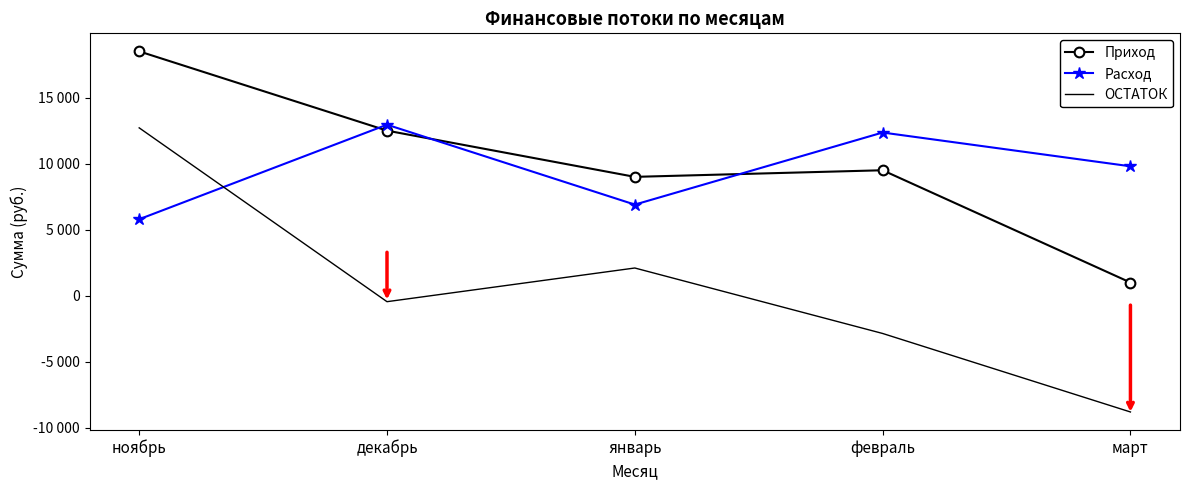

The value of Приход at ноябрь is 9903.8. True or false?

False